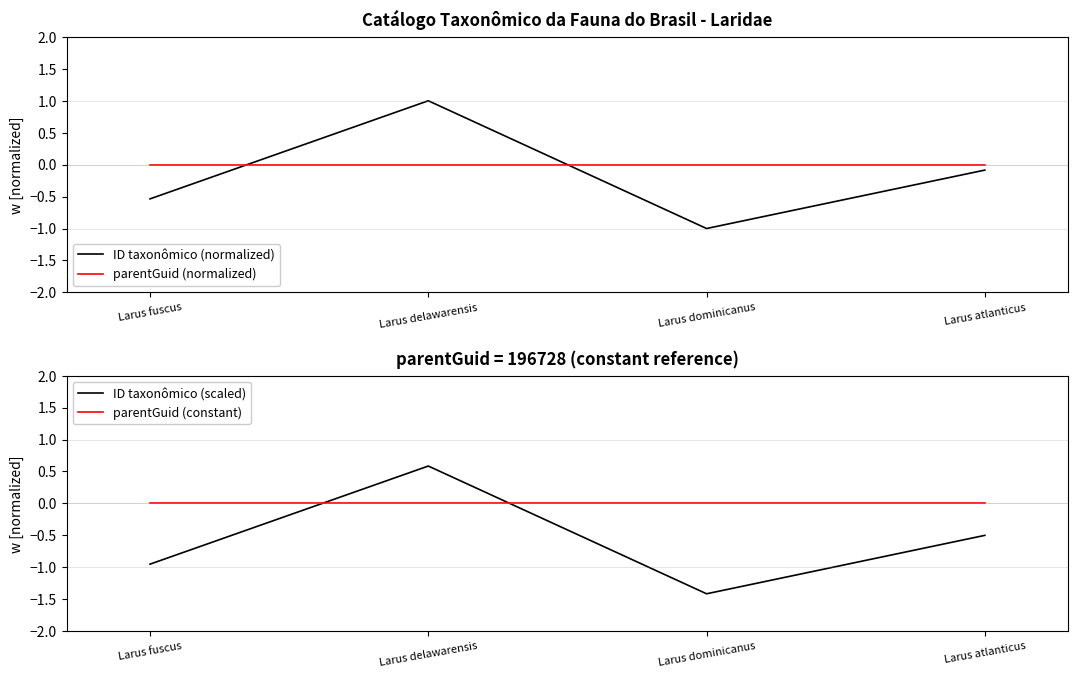

What position from the left is Larus fuscus?

1